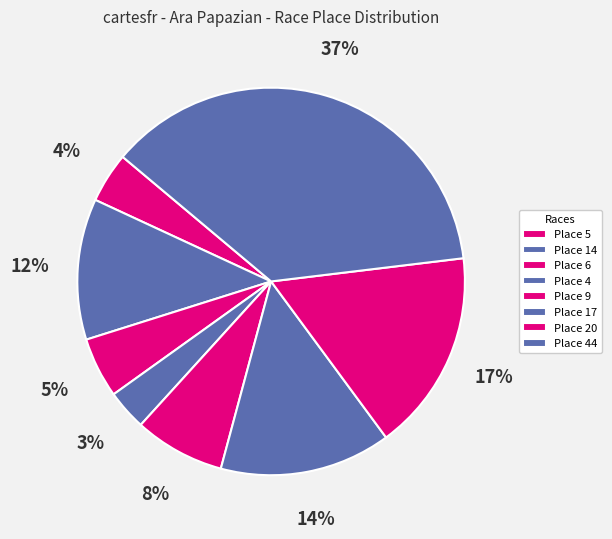

How many segments does this pie chart have?

8